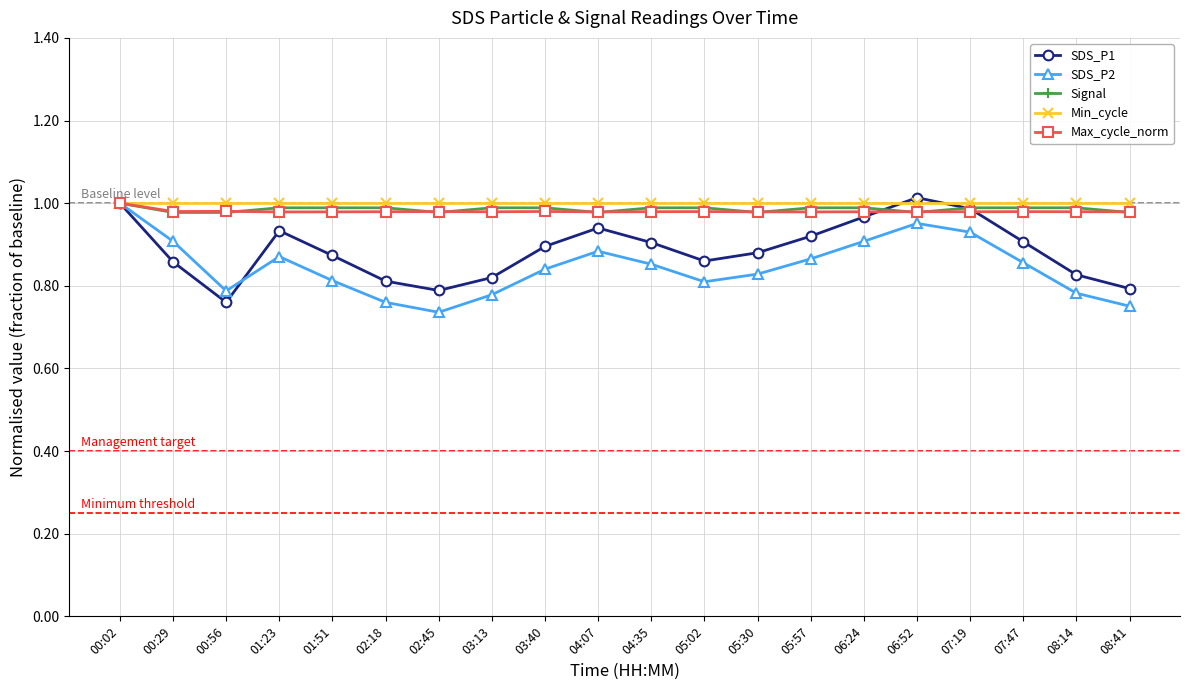

At which label does SDS_P2 reach its peak?

00:02